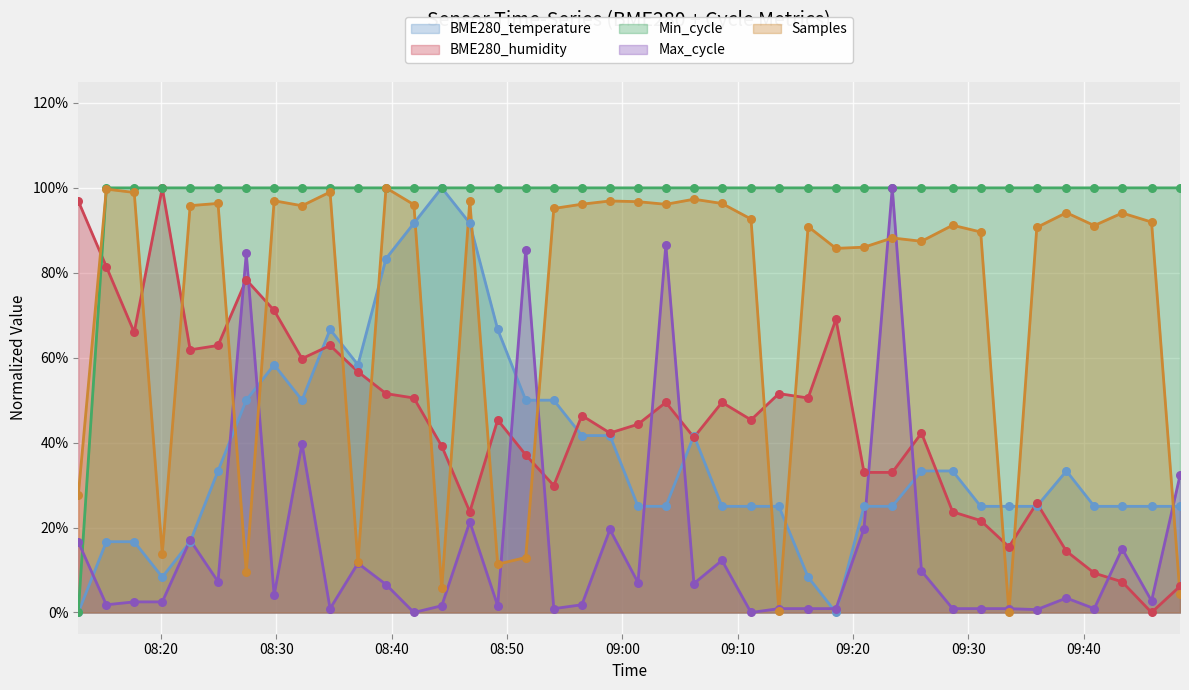

Which series reaches the minimum Y coordinate?

BME280_temperature